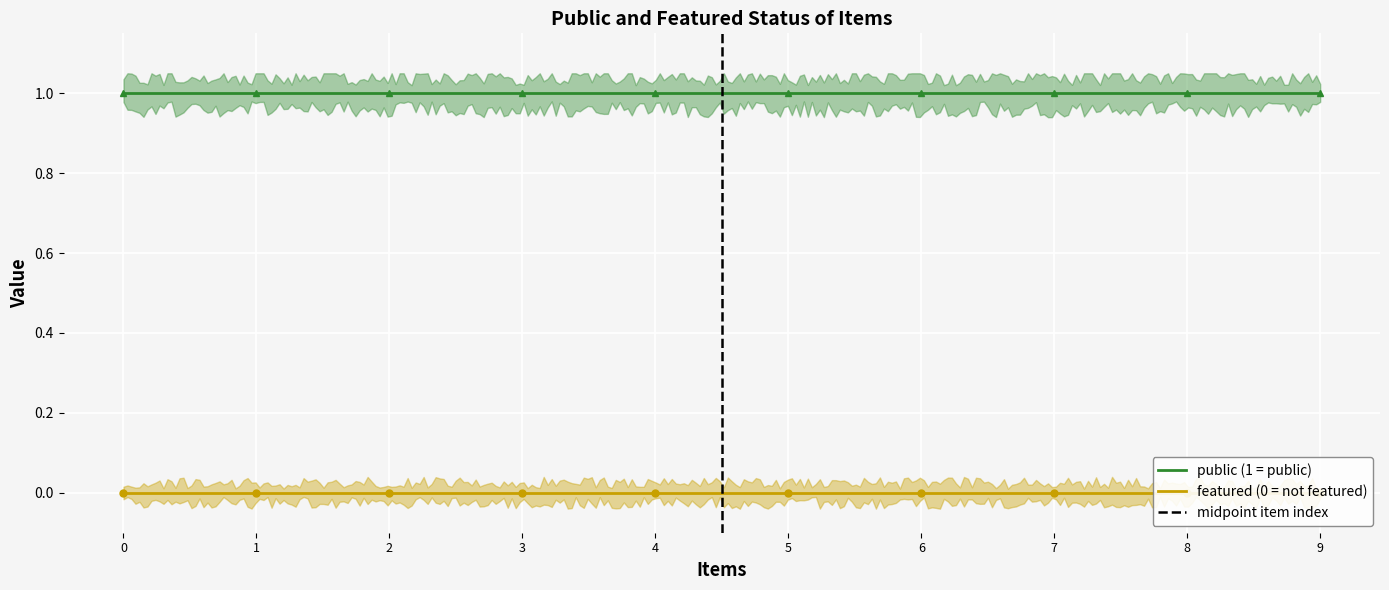

Reading left to right, what are all the values shown in this chart?

public: Le Sermon sur la montagne=1	La veuve qui donne l'aumone=1	Decision de Jesus C.=1	Figuier maudit par Jesus-Christ=1	Jesus enseigne dans le temple=1	Jesus Christ chez Marthe et Marie=1	Obstacle des Richesses=1	J.C. propôse un enfant=1	Jesus Christ prêche sur la montagne=1	Nicodeme va de nuit trouver J.C.=1
featured: Le Sermon sur la montagne=0	La veuve qui donne l'aumone=0	Decision de Jesus C.=0	Figuier maudit par Jesus-Christ=0	Jesus enseigne dans le temple=0	Jesus Christ chez Marthe et Marie=0	Obstacle des Richesses=0	J.C. propôse un enfant=0	Jesus Christ prêche sur la montagne=0	Nicodeme va de nuit trouver J.C.=0